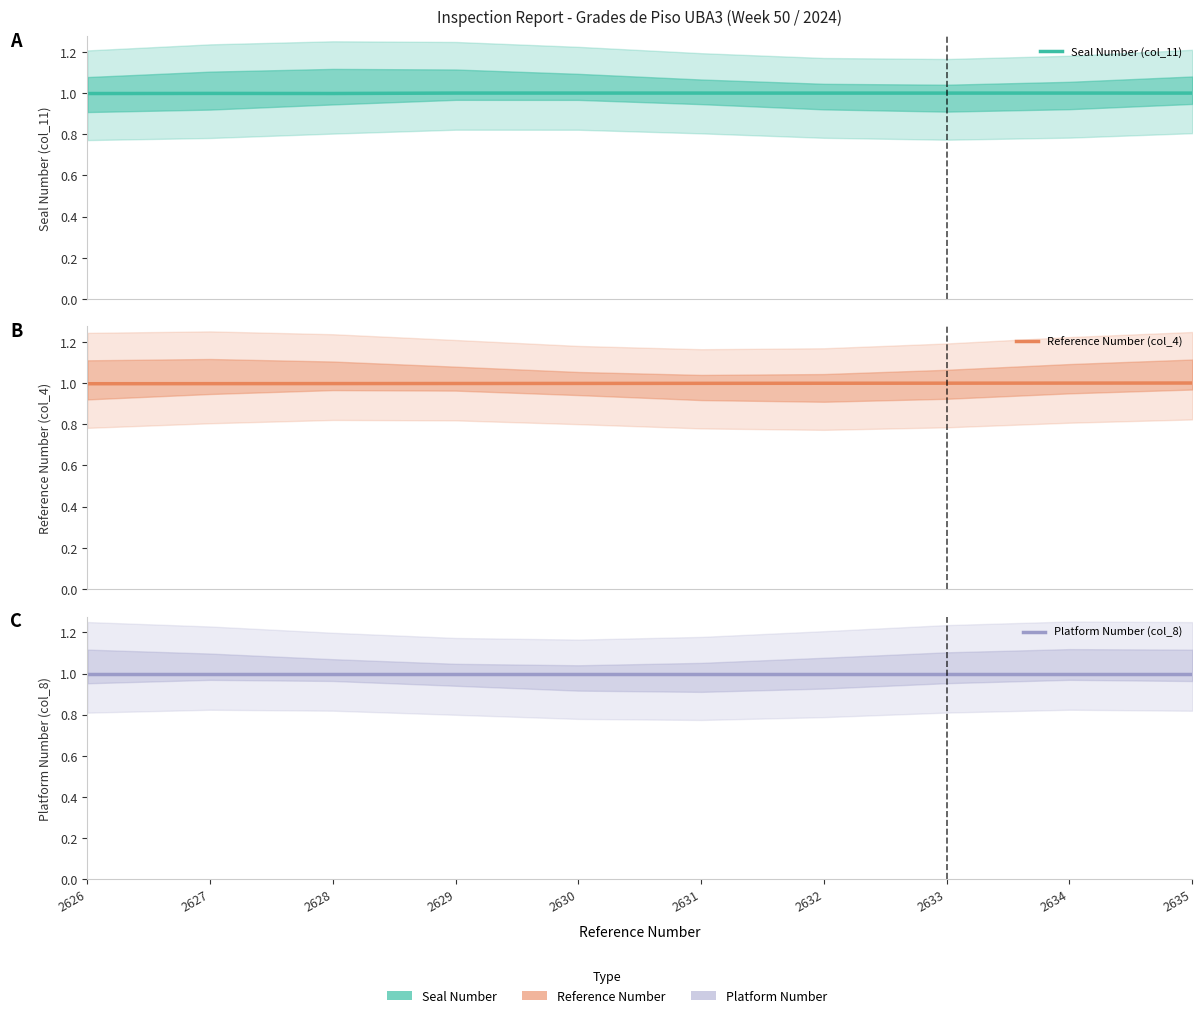

Where is the first local minimum for Seal Number (col_11)?

2628